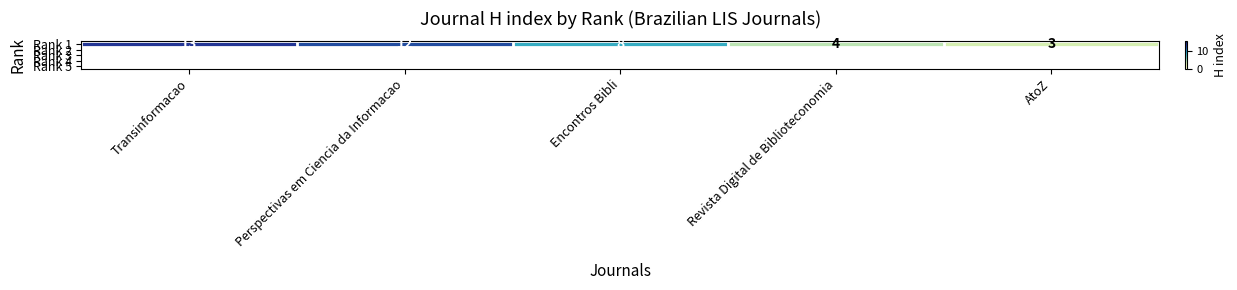

Which label corresponds to the smallest value in the chart?

AtoZ